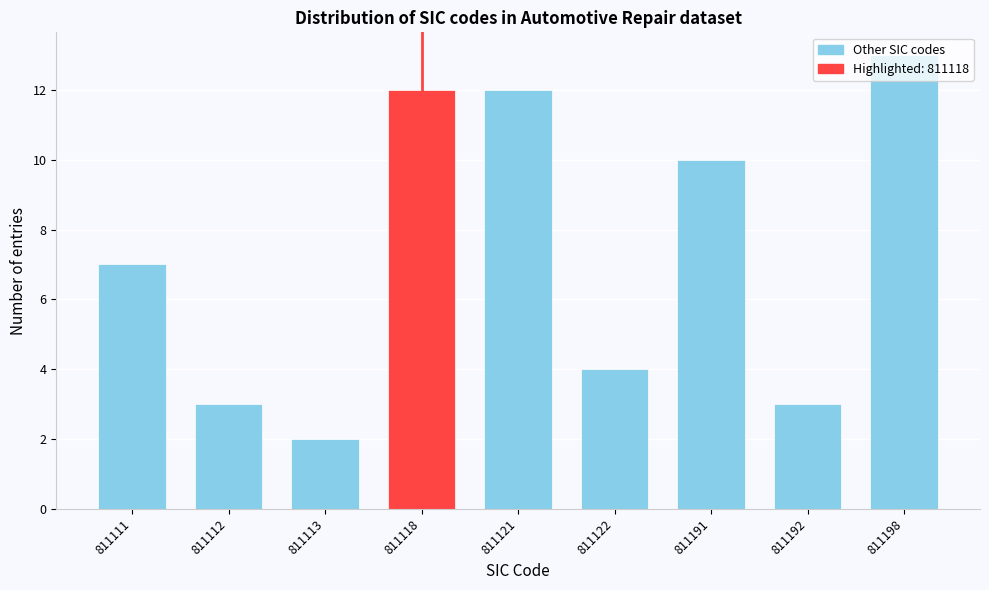

The value at 811191 is 10. True or false?

True